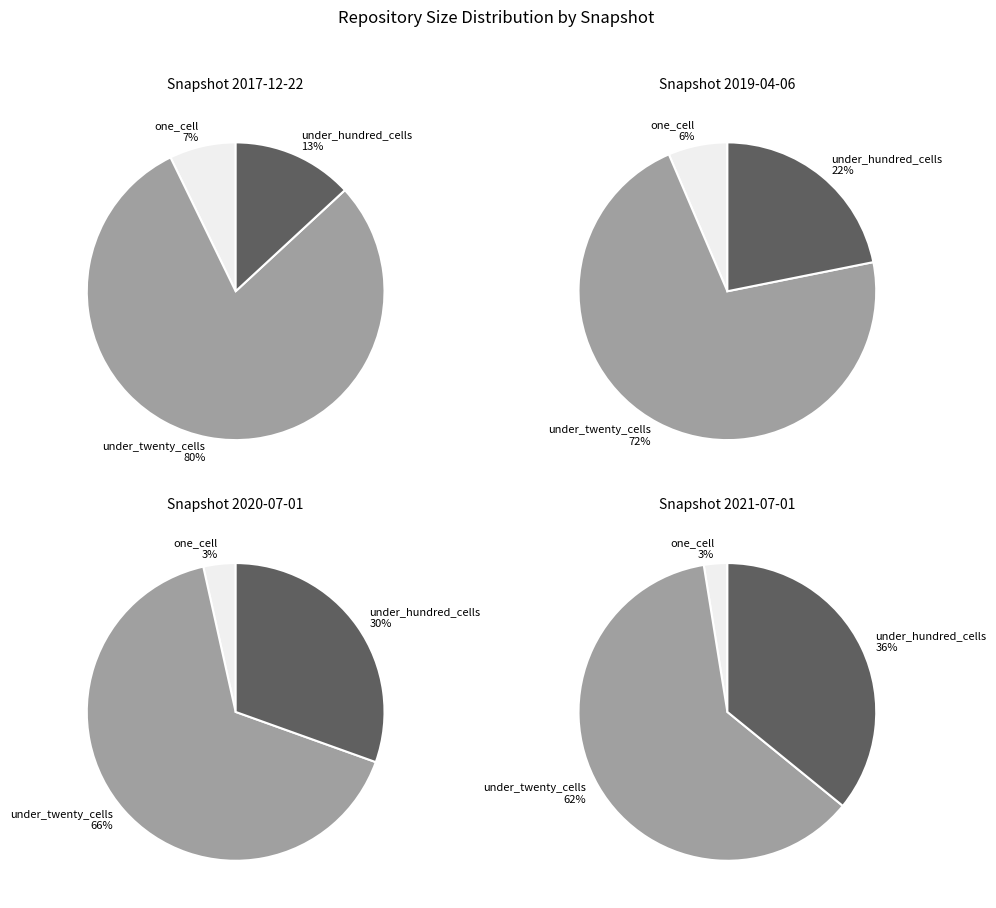

Which series has the widest spread of values?

under_hundred_cells